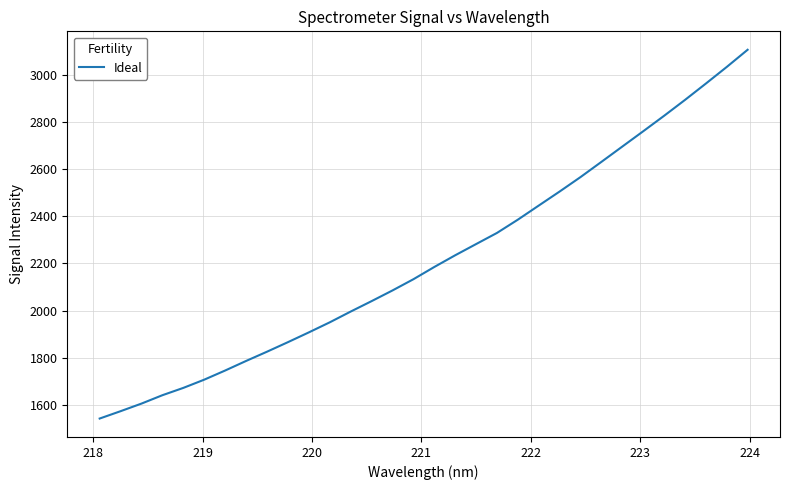

What is the minimum value shown in the chart?

1542.6